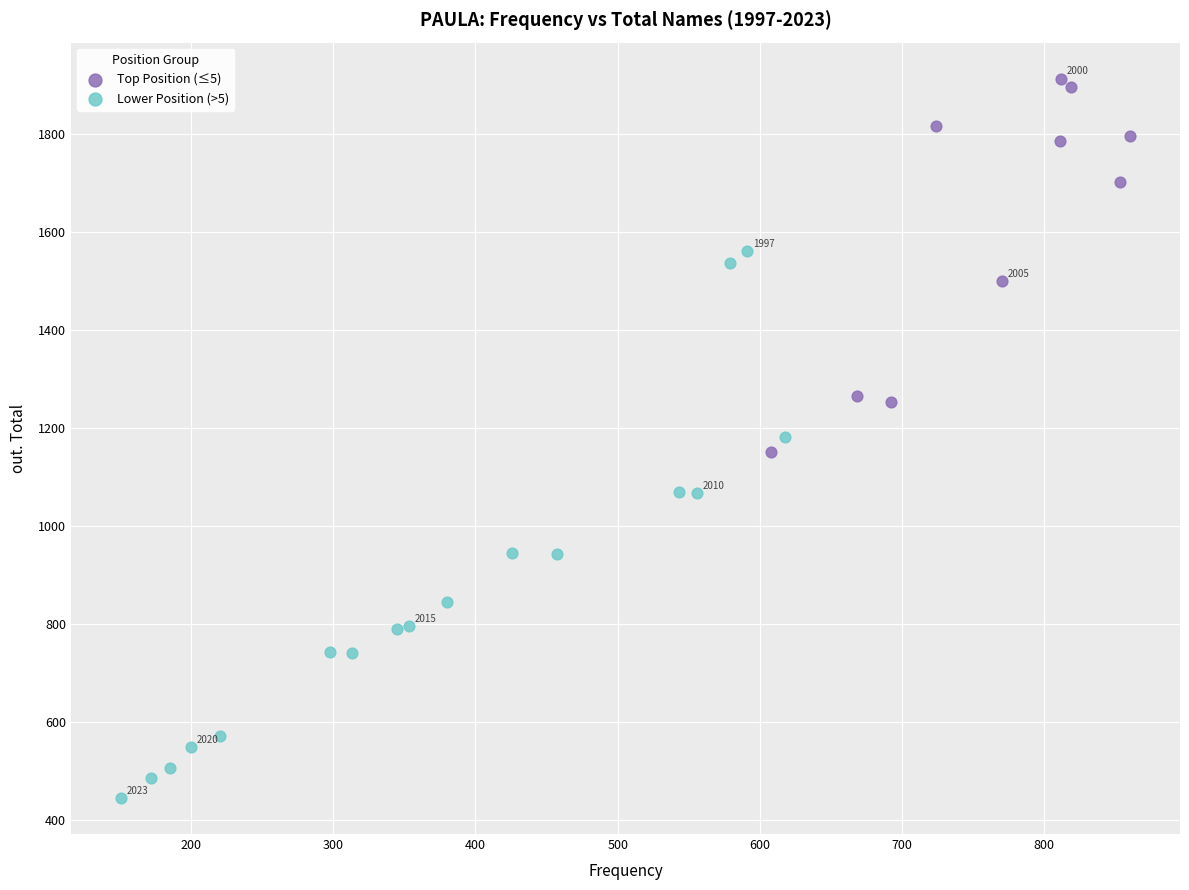

Which series contains the highest Y value?

Top Position (≤5)